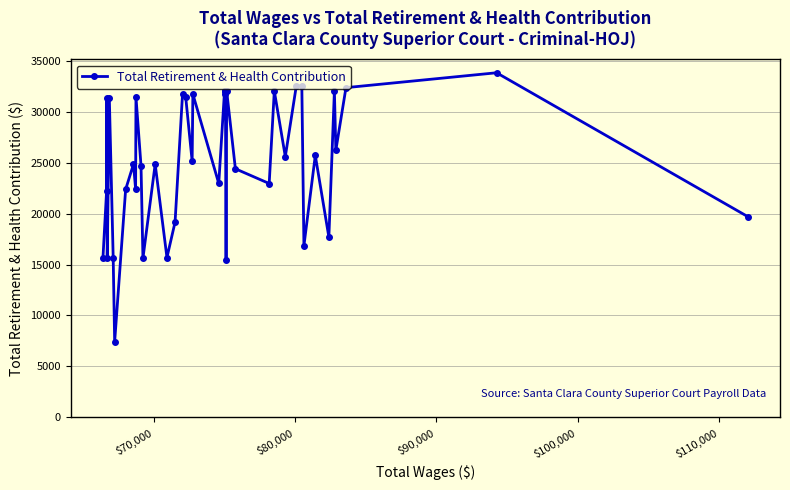

True or false: the data has more than 2 interior local peaks.

True